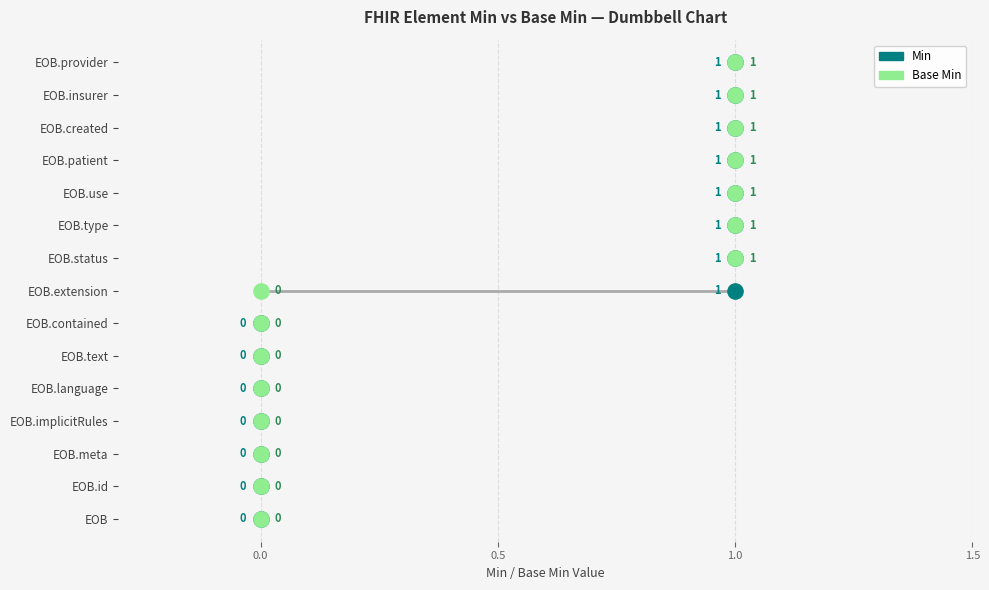

What are all the series names shown in the legend?

Min, Base Min